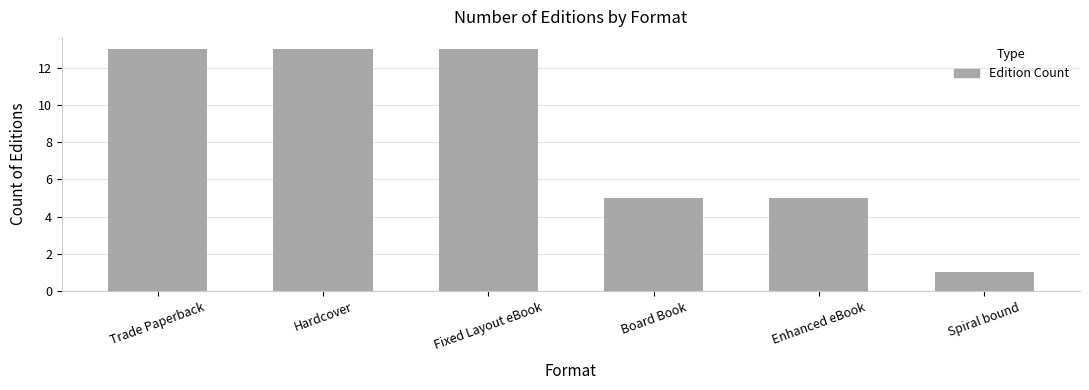

Reading left to right, extract all data points from this chart.

13	13	13	5	5	1